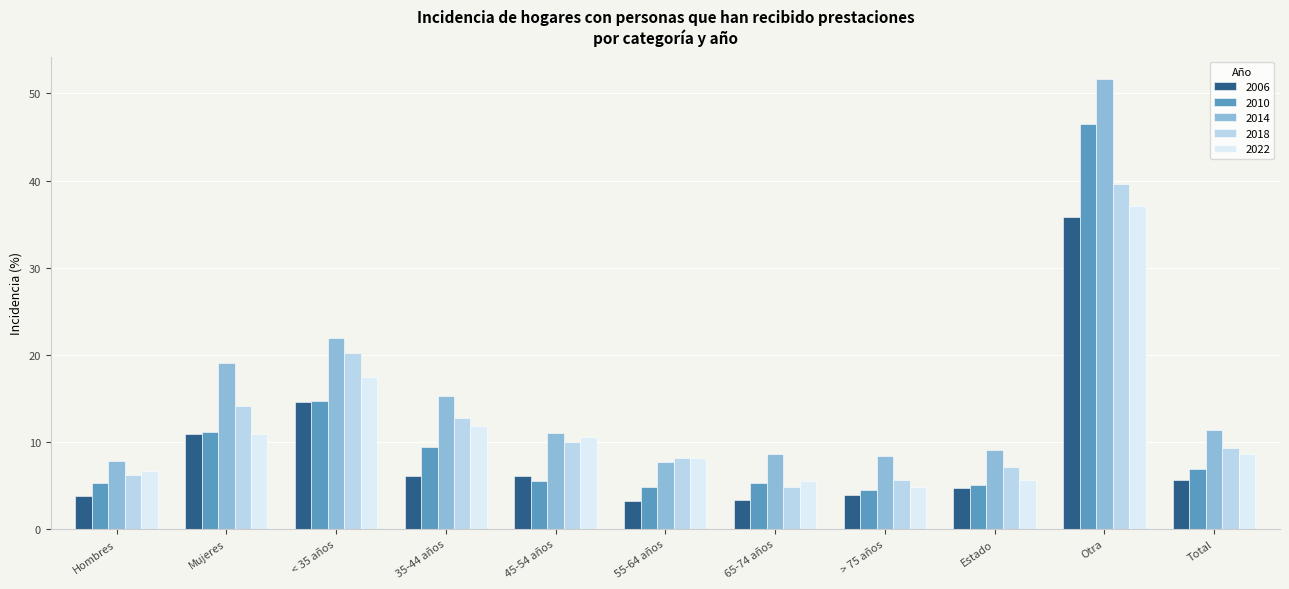

At which label is 2010 closest to 25?

< 35 años